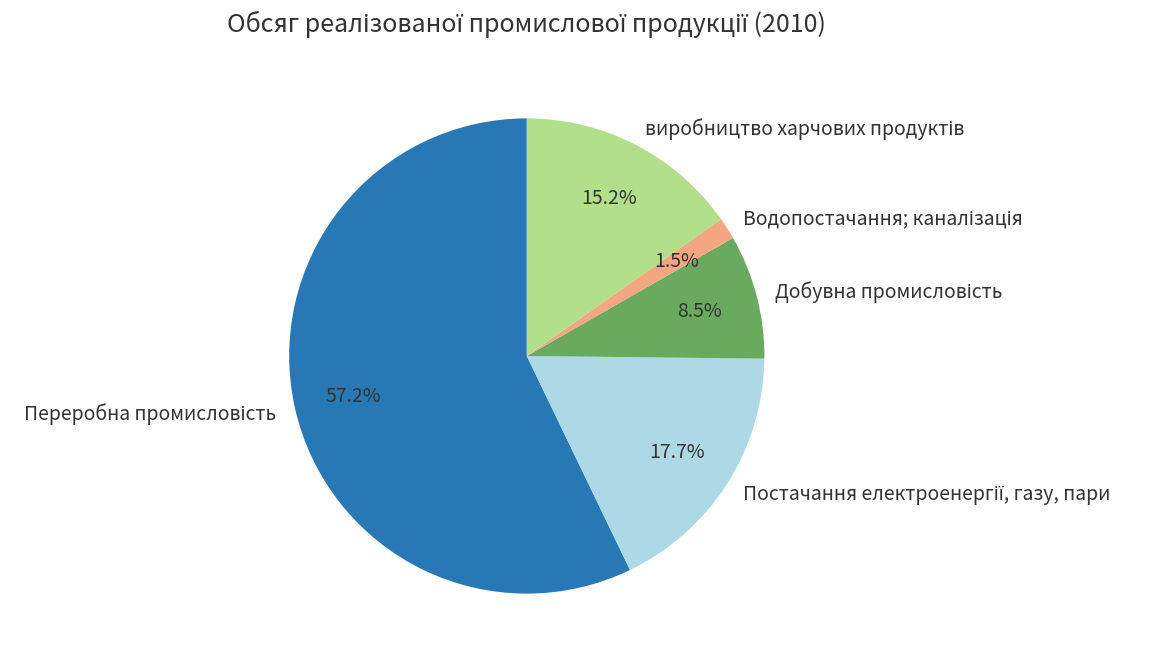

Does any single category account for the majority?

Yes